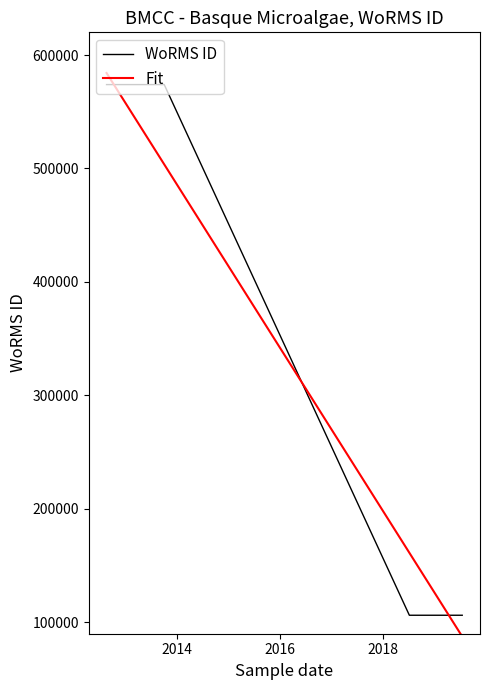

True or false: WoRMS ID has more than 2 interior local peaks.

False